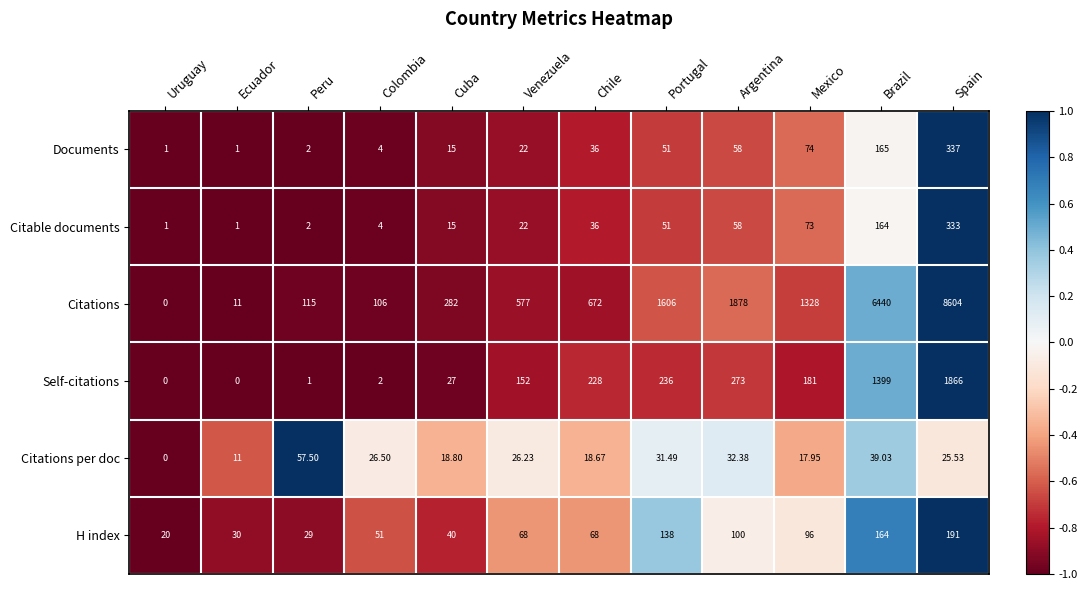

At which label is H index closest to 105?

Argentina